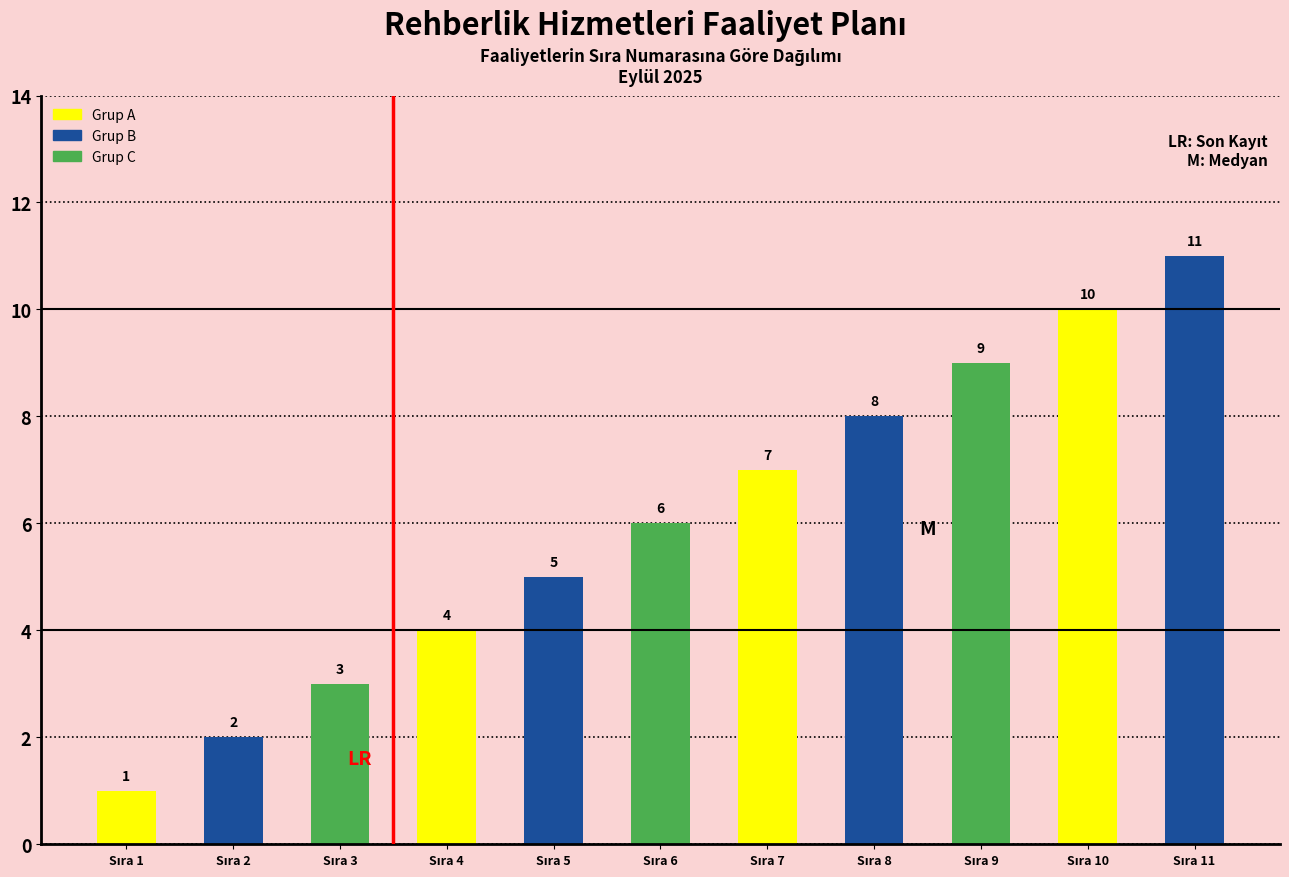

Reading right to left, what are all the values shown in this chart?

11	10	9	8	7	6	5	4	3	2	1